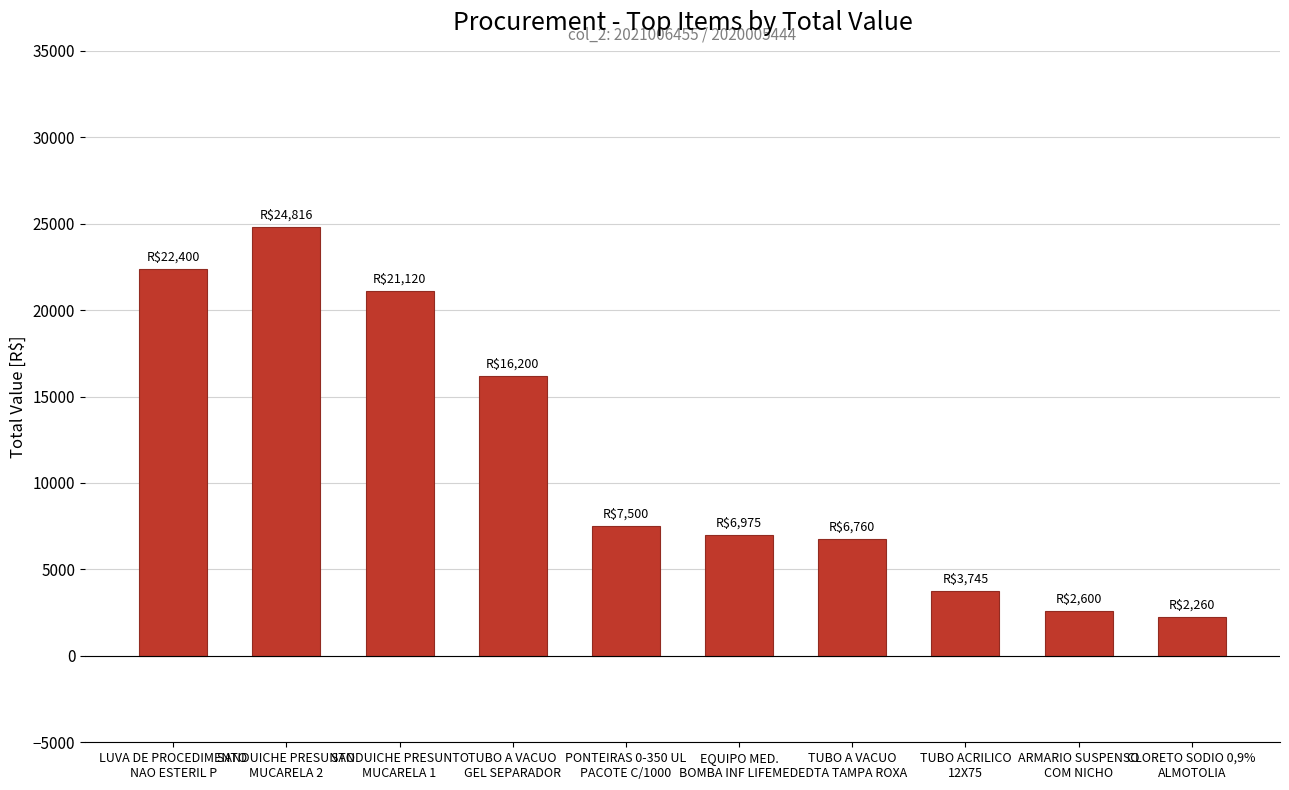

True or false: the data shows 28162 at TUBO A VACUO
GEL SEPARADOR.

False